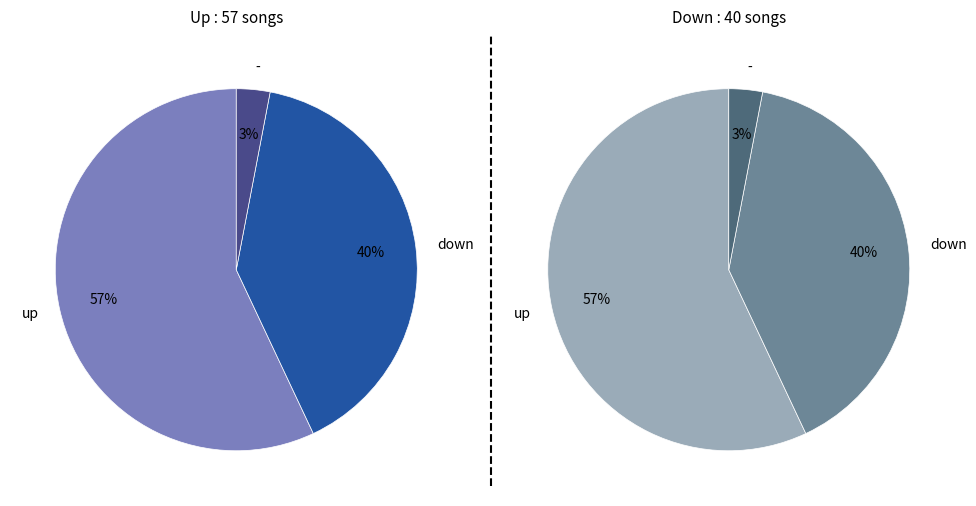

Does up_values represent more than half of the total?

Yes